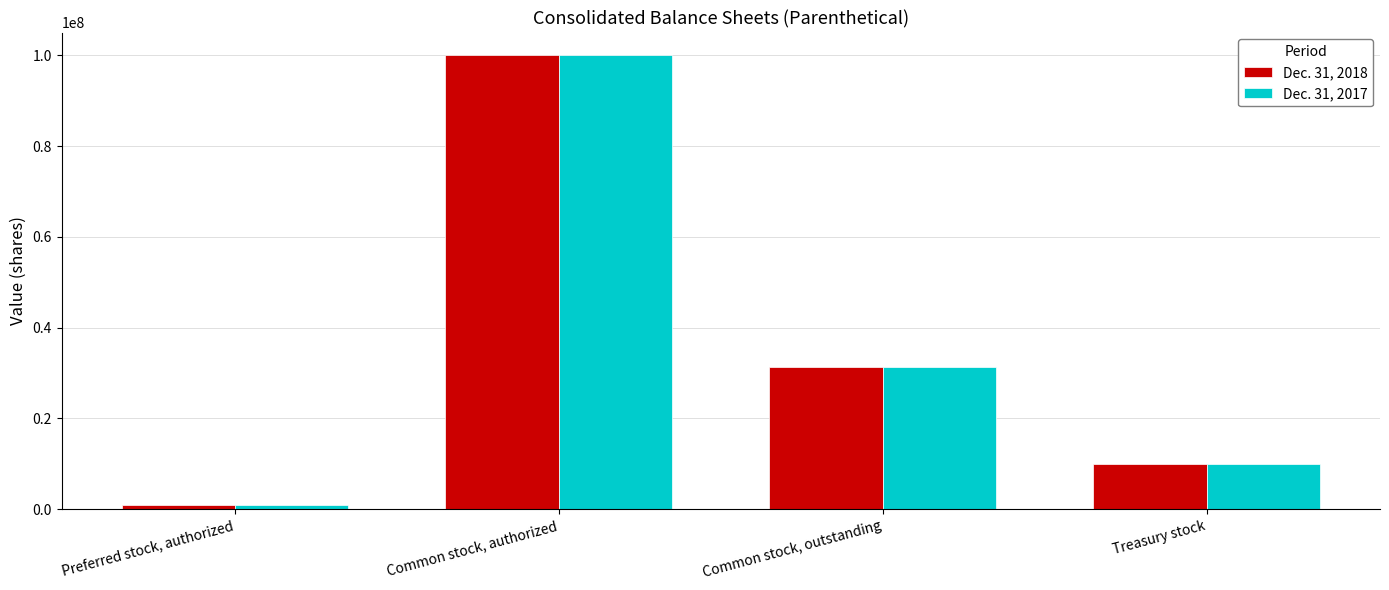

At which label does Dec. 31, 2018 first exceed 31382127?

Common stock, authorized